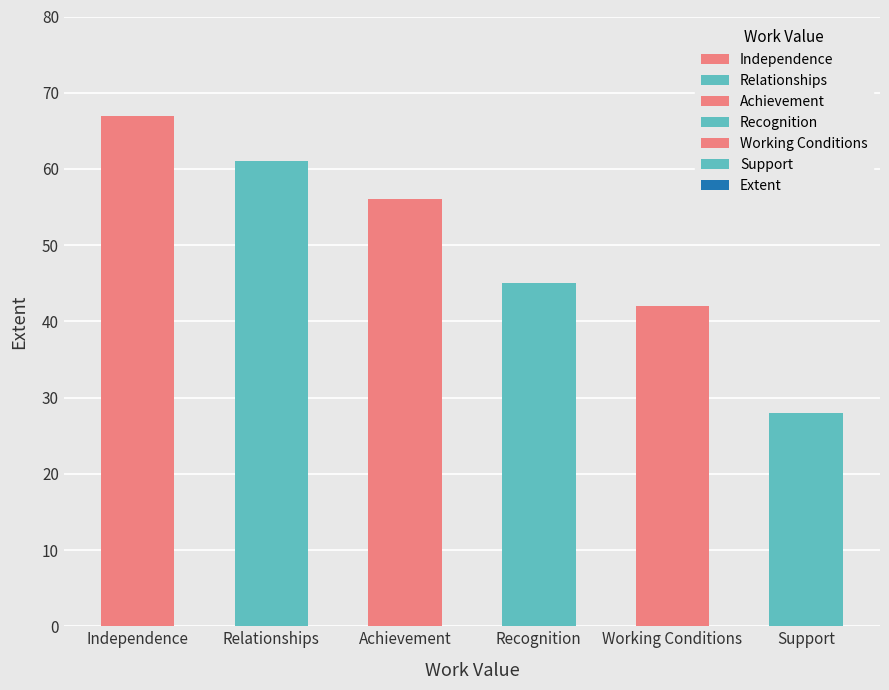

How many data points does each series have?

6